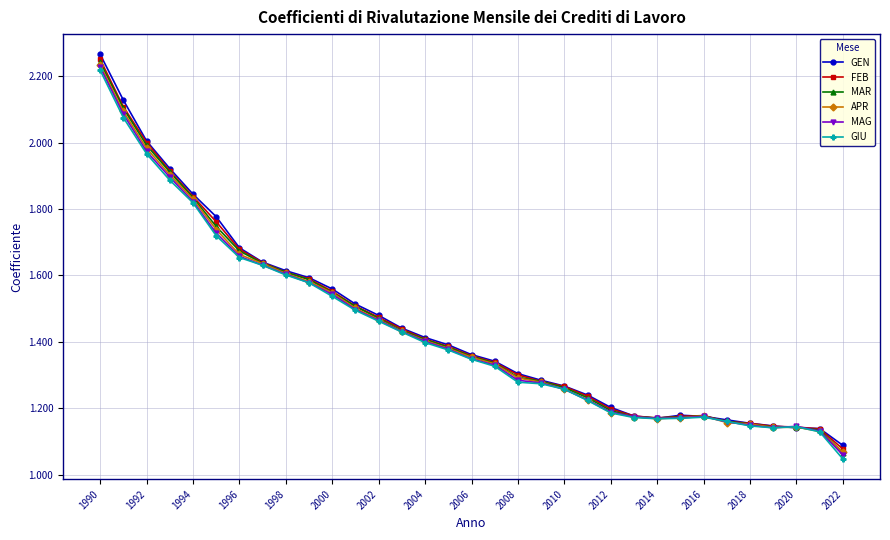

True or false: FEB has more than 0 interior local peaks.

True